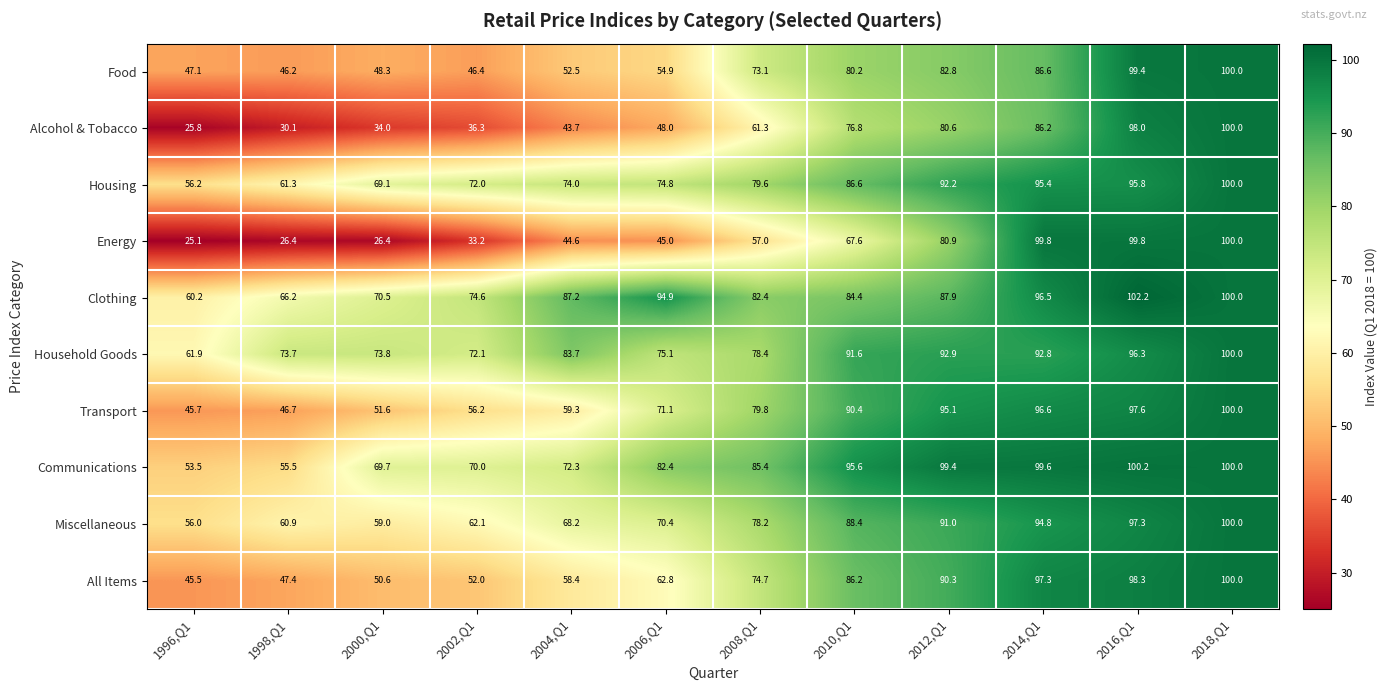

How many distinct data groups are displayed?

10